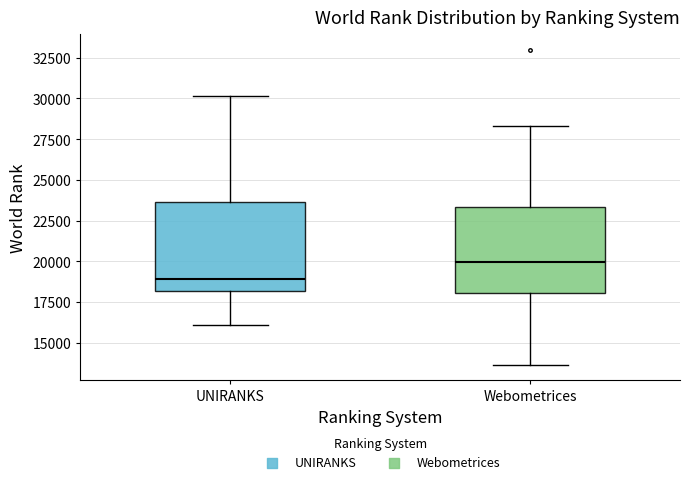

Reading left to right, transcribe this box plot: for each box, give where its median line is, the range the box spans, and where its two whiskers end, as read against the y-axis. The values are not printed on the chart, so give them approximately, as read against the axis.

UNIRANKS: median 19000, box 18000 to 23500, whiskers 16000 to 30000
Webometrices: median 20000, box 18000 to 23500, whiskers 13500 to 28500